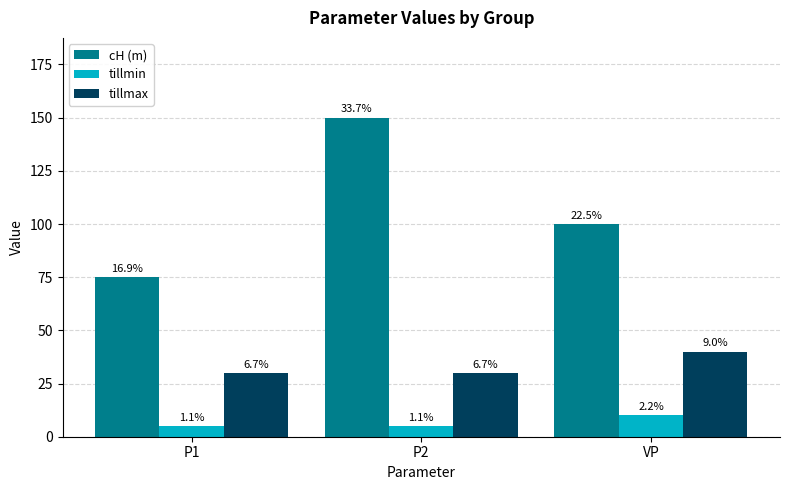

What is the difference between the highest and lowest values at P1?

70